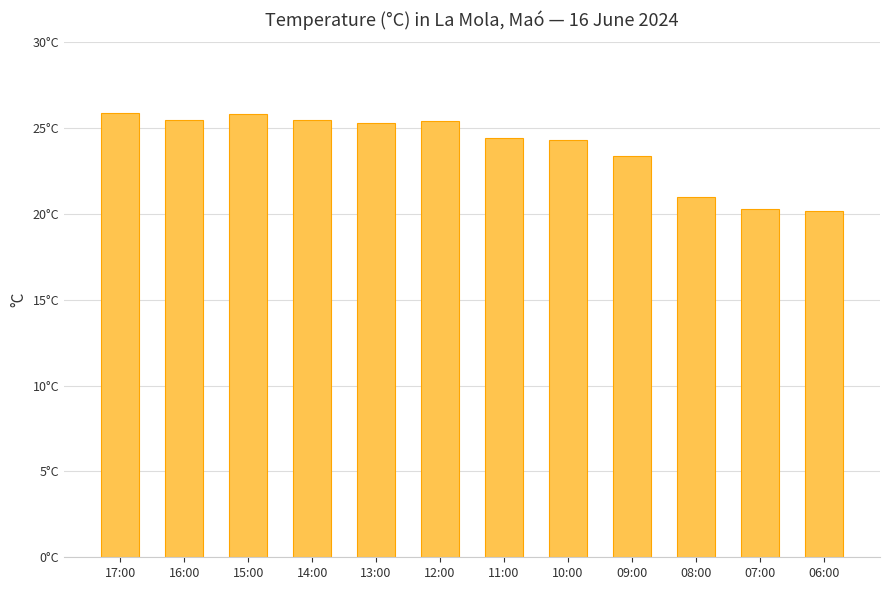

Are the bars horizontal?

No